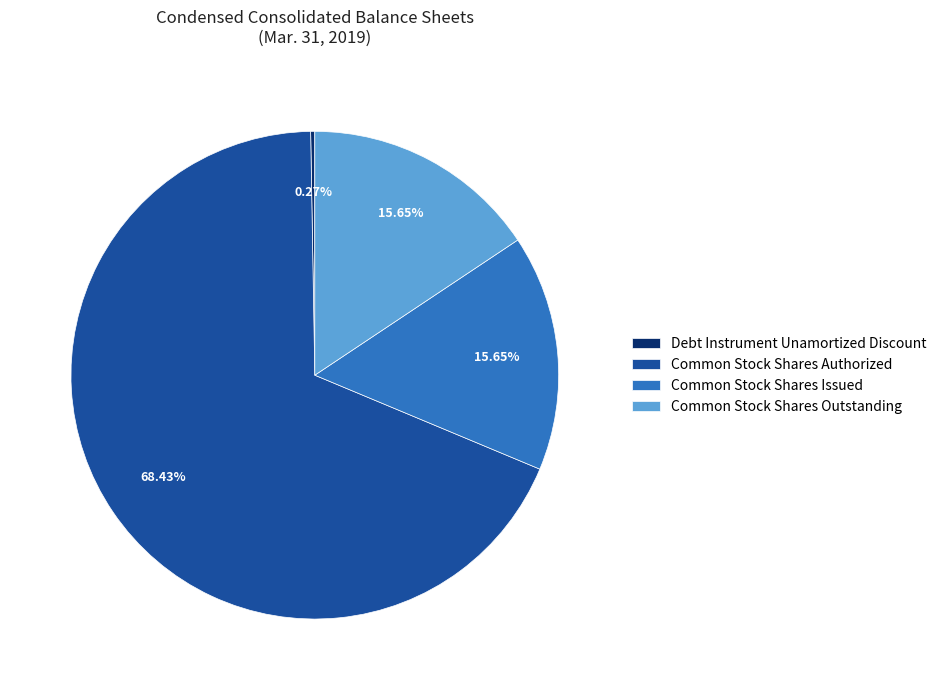

What percentage is NOT represented by Common Stock Shares Issued?

84.4%